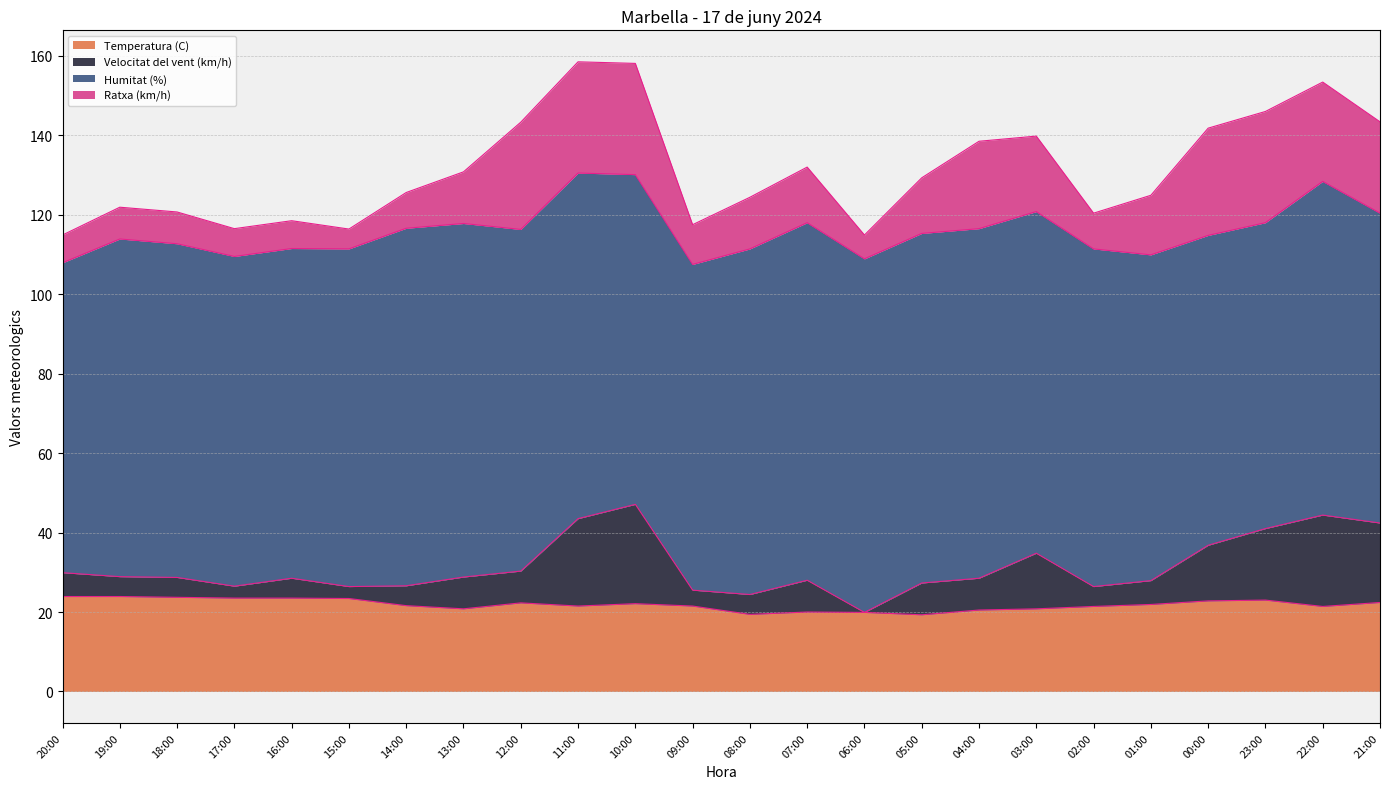

What is the value of the Temperatura (C) point at the 20th from the left?

21.9